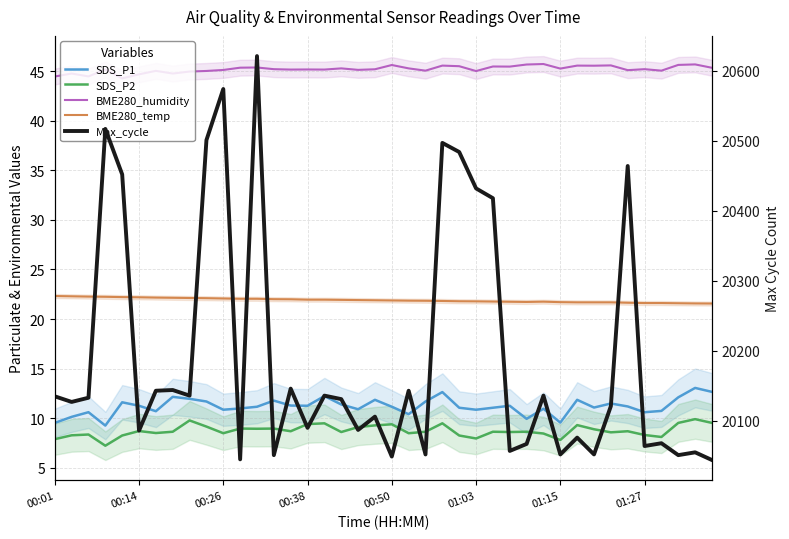

What is the maximum value for SDS_P1?

13.1